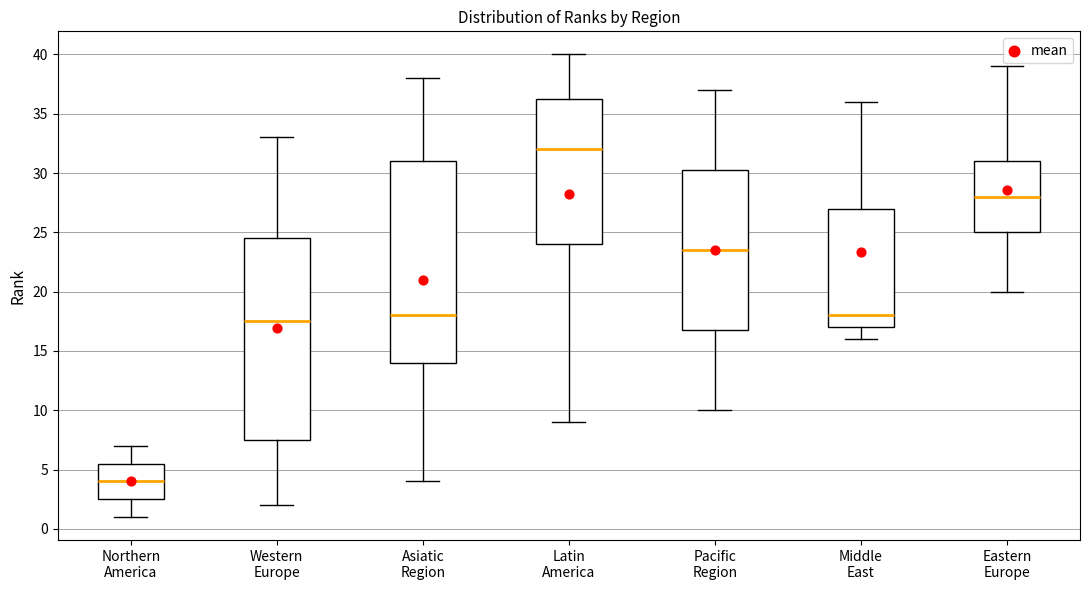

Where is the lower edge of the box for Eastern Europe on the y-axis? The values are not printed on the chart, so give them approximately, as read against the axis.

25.0